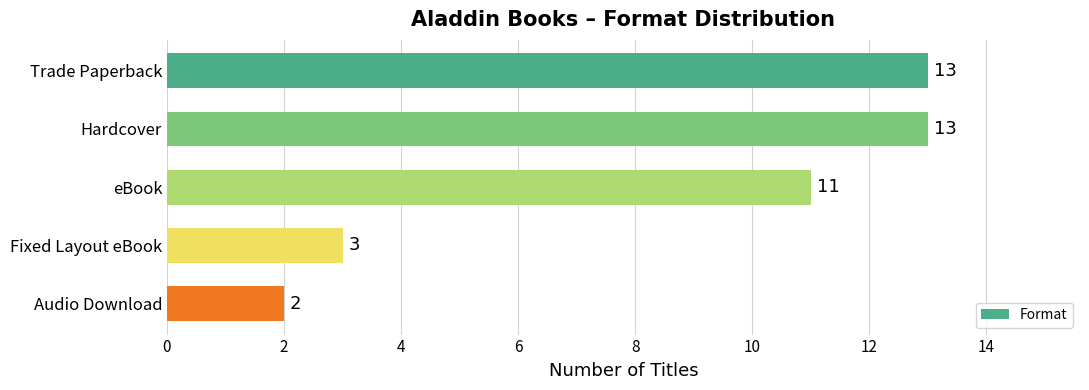

What is the value of the 1st bar from the top?

13